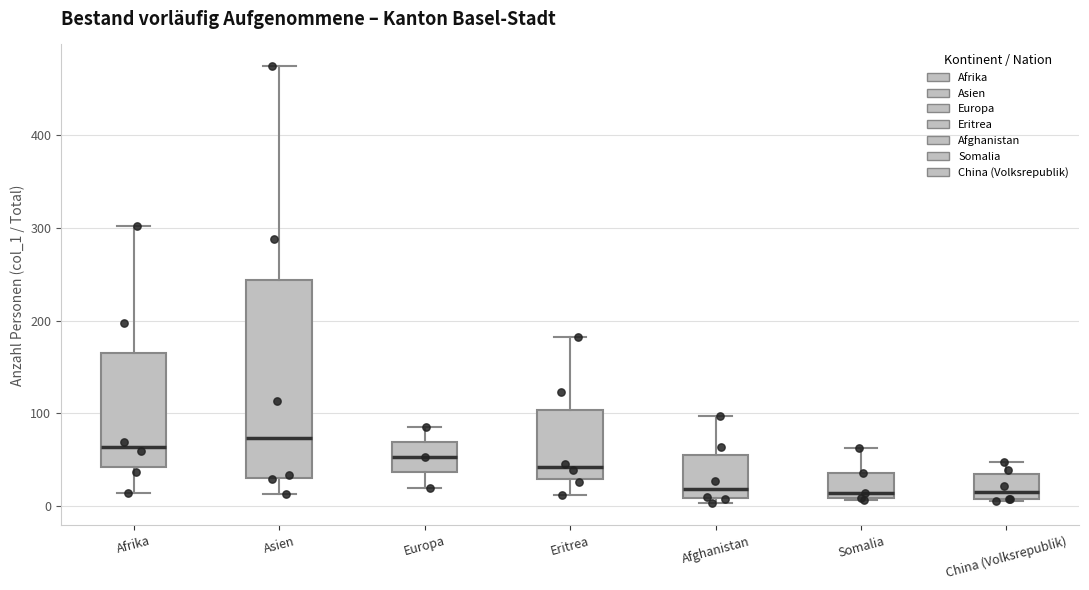

Comparing the boxes themselves (not the whiskers), which one is the tallest?

Asien